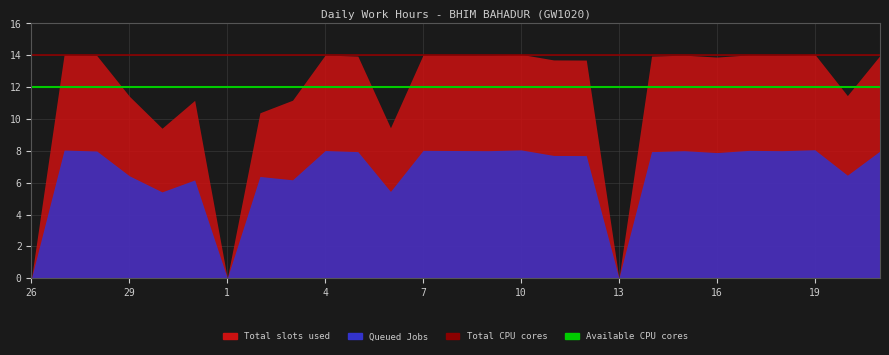

Which series has the largest total across all categories?

Total CPU cores